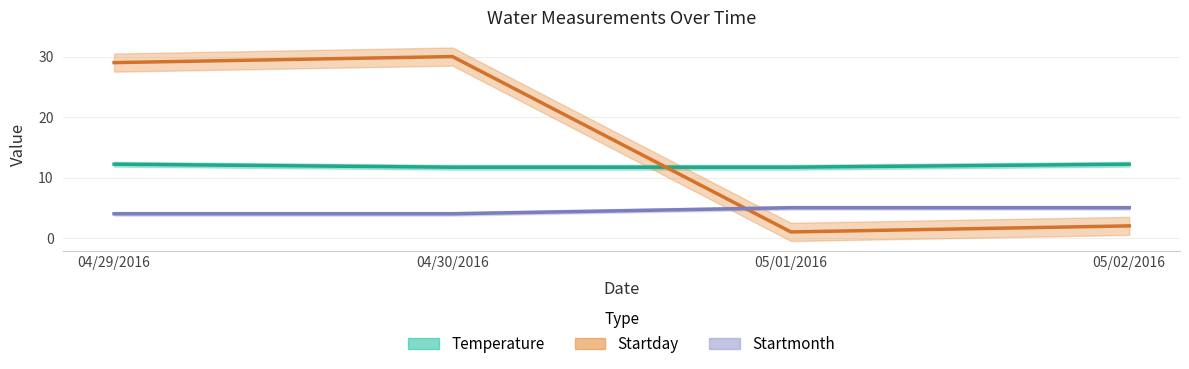

Does the chart have visible grid lines?

Yes